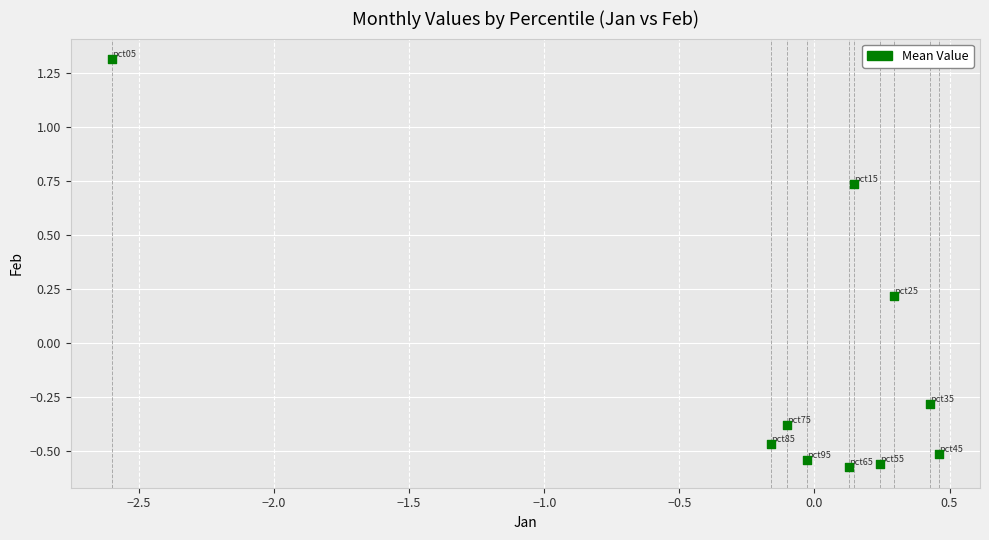

What is the range of X values (max minus min)?

3.1